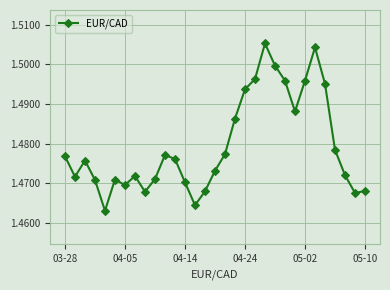

Count the values in the range 1 to 2.

31